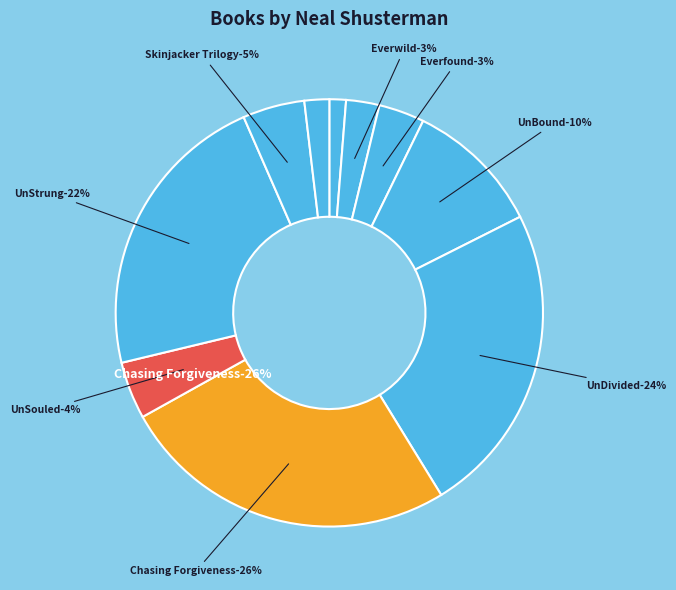

Combined, what portion of the pie is Everwild and Everlost?

3.8%